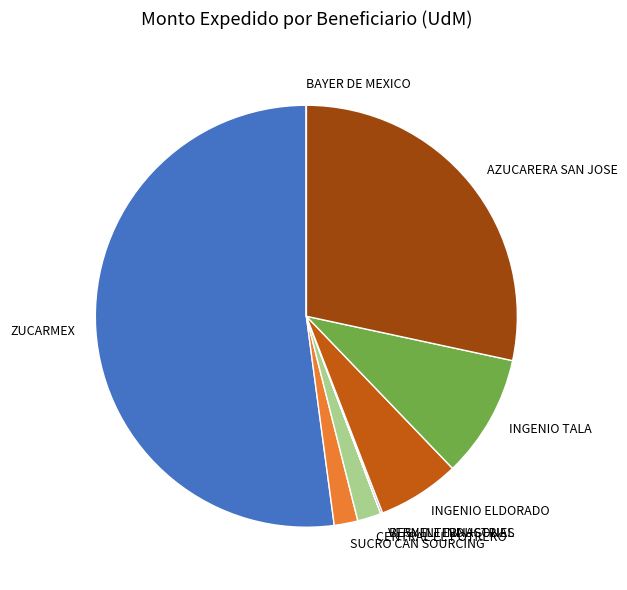

Which slice is the largest?

ZUCARMEX